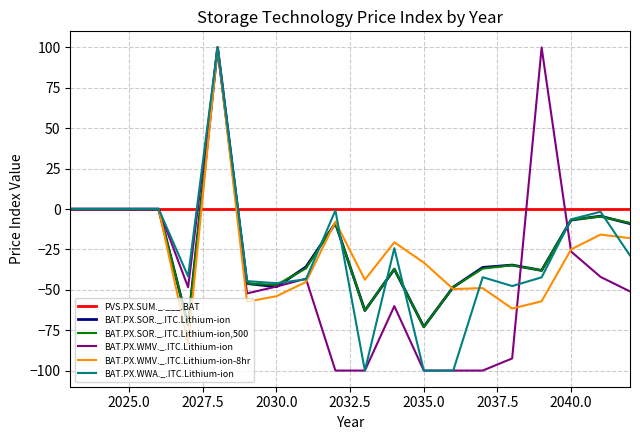

True or false: BAT.PX.WWA._.ITC.Lithium-ion has more than 2 points higher than both neighbors.

True